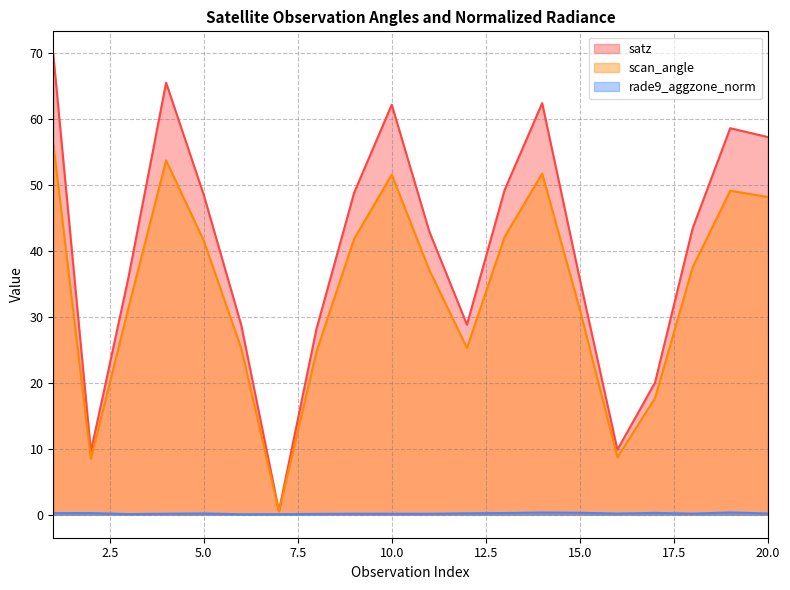

Read the scan_angle value at 16.

8.7